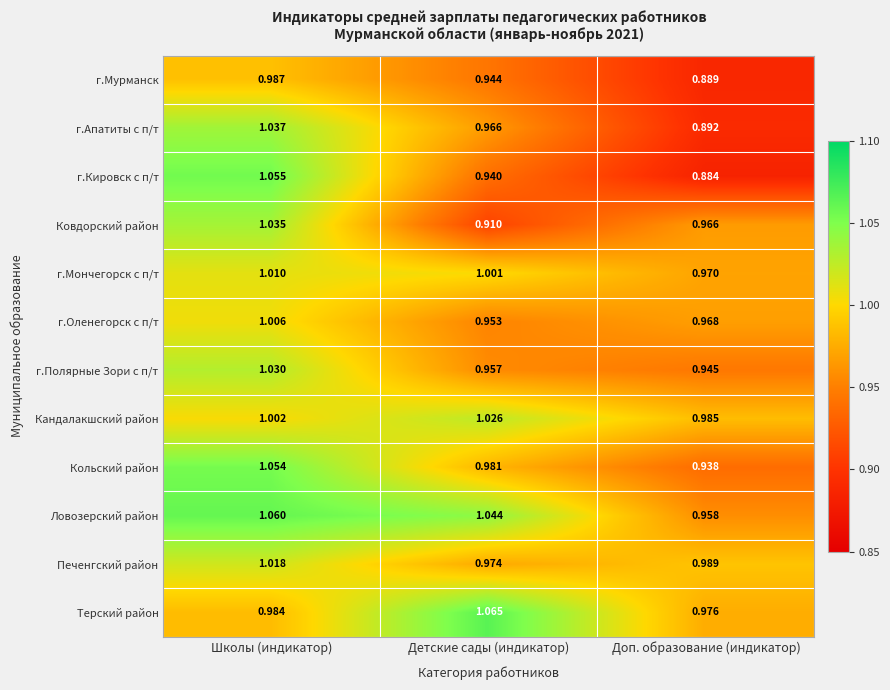

Where is г.Кировск с п/т nearest to the value 0?

Доп. образование (индикатор)